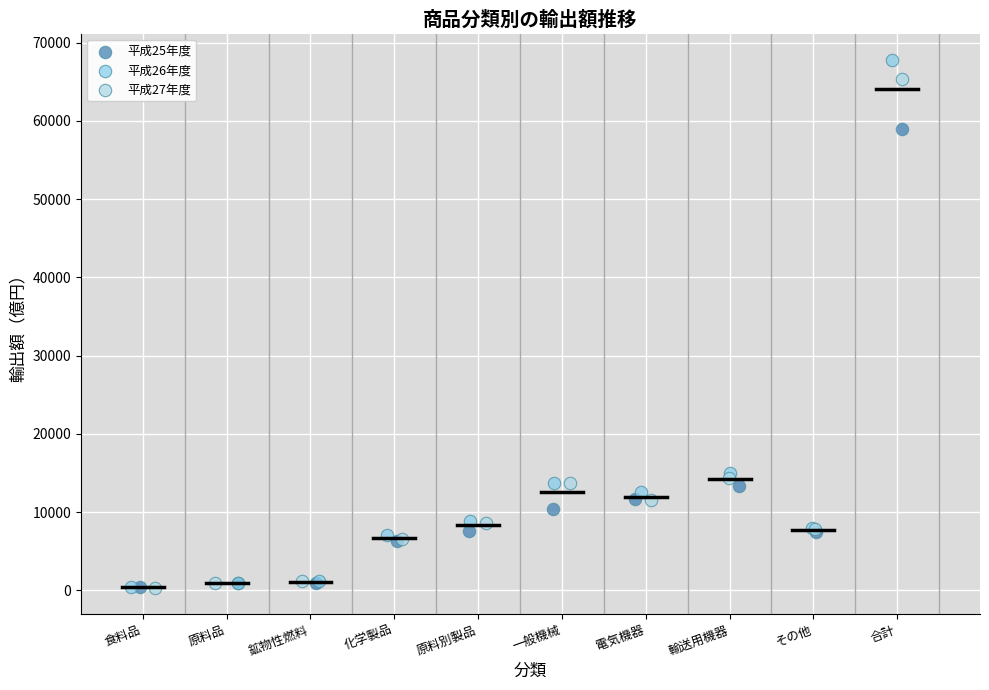

What are all the series names shown in the legend?

平成25年度, 平成26年度, 平成27年度